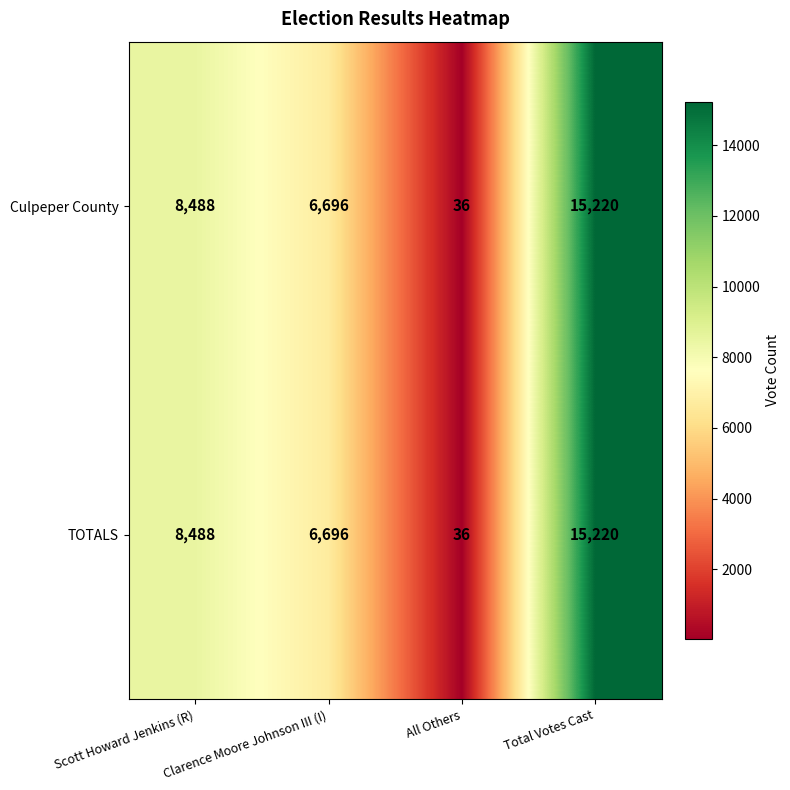

Which label corresponds to the smallest value in the chart?

All Others